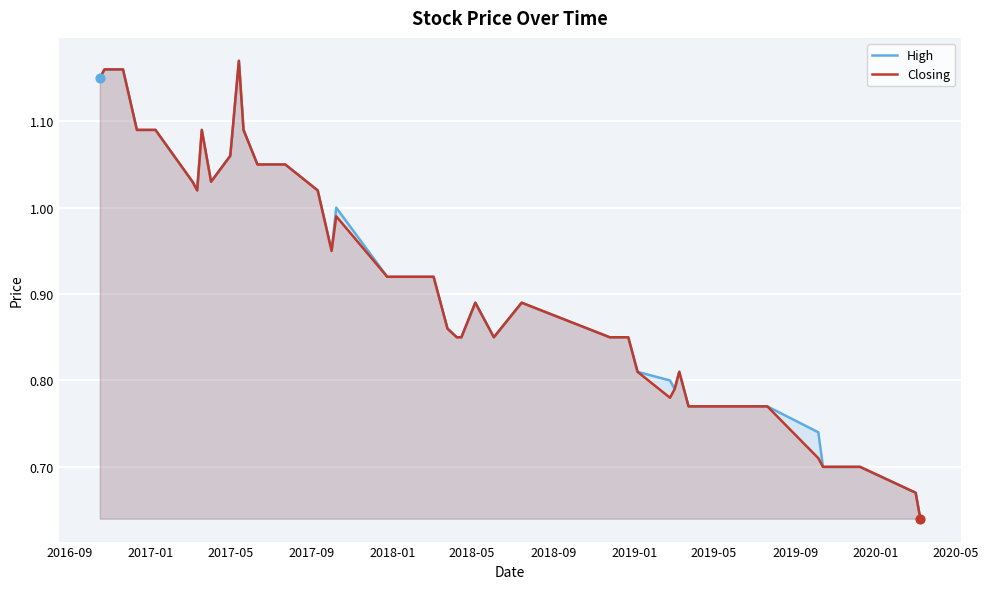

At how many categories does at least one series exceed 0?

40